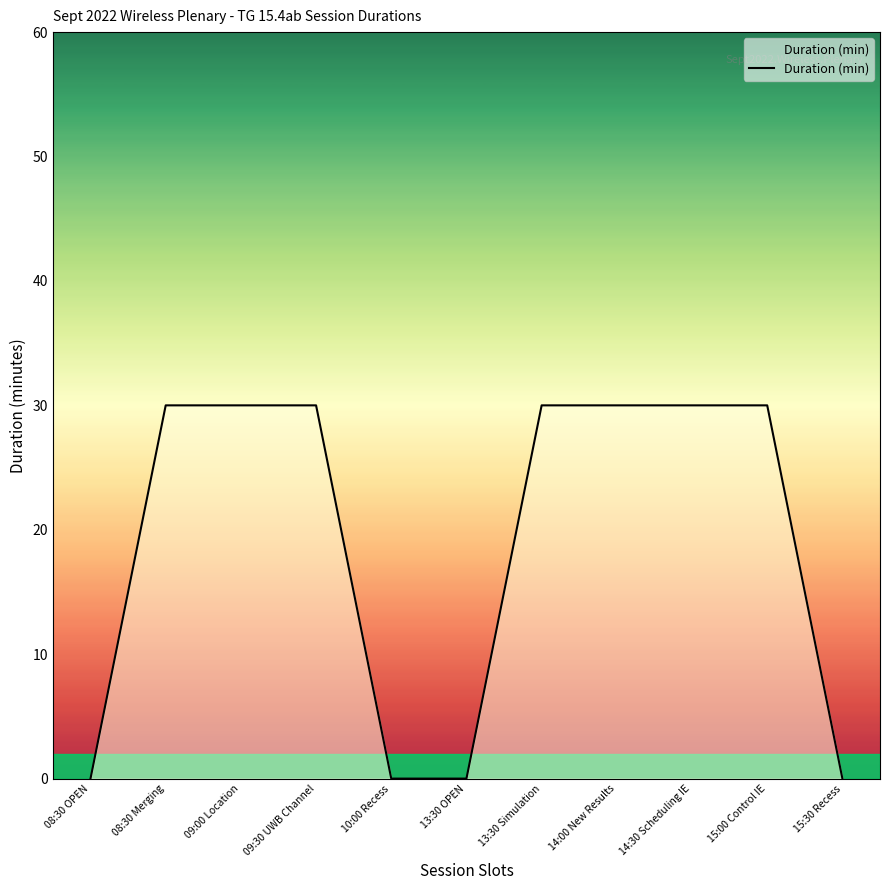

Count the values in the range 0 to 30.

11